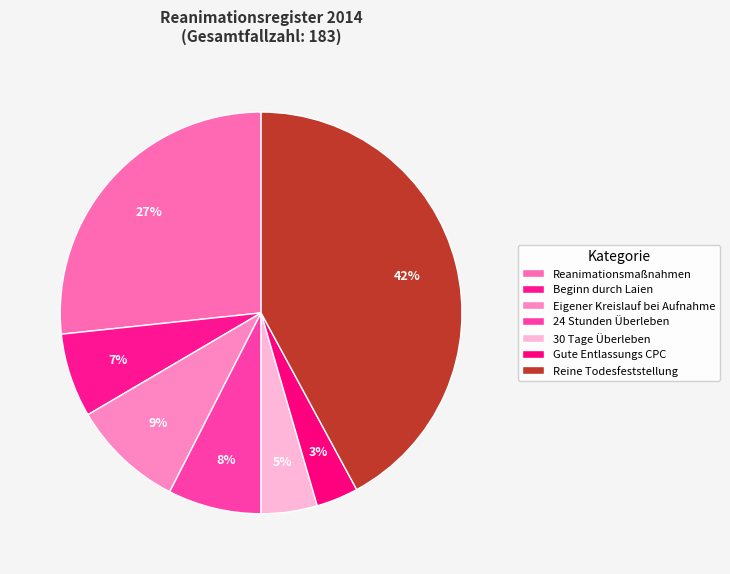

Is 30 Tage Überleben the majority of the pie?

No